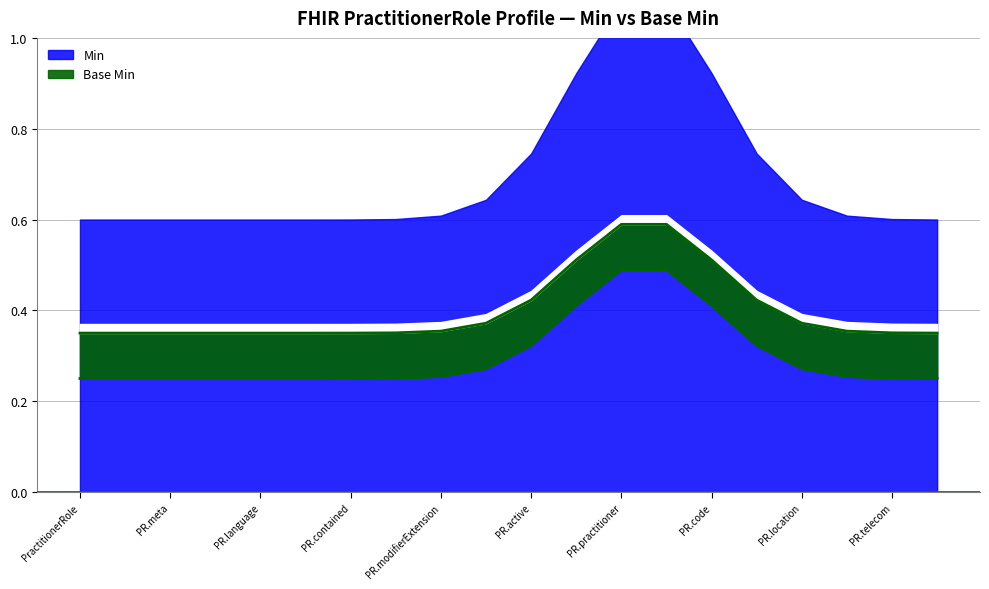

True or false: Base Min and Min cross at least once.

False